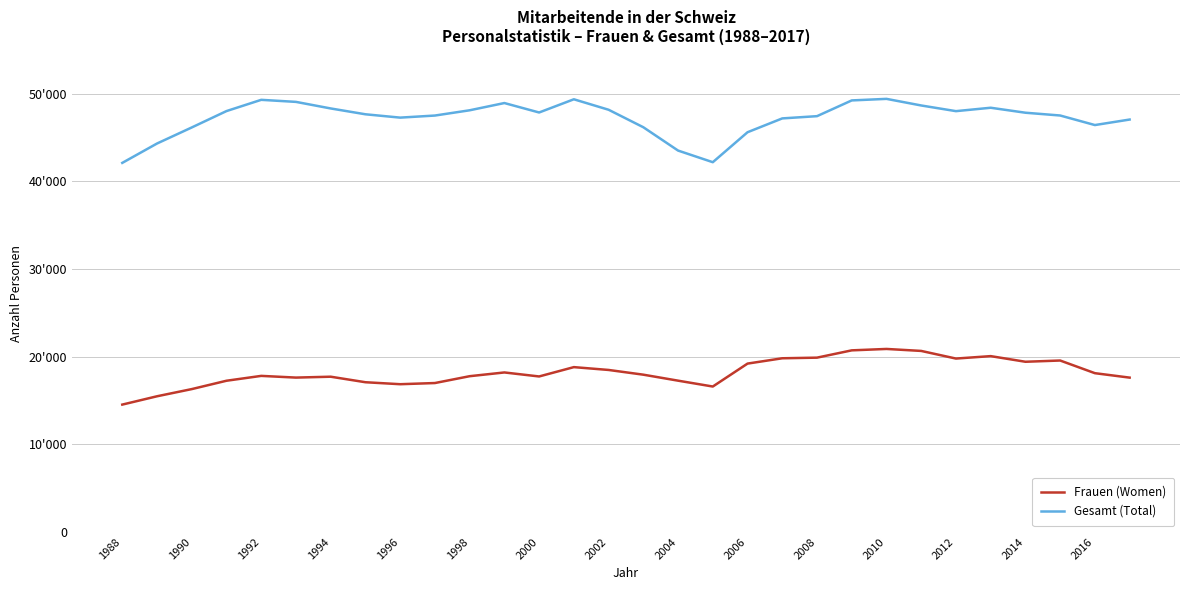

True or false: Frauen (Women) and Gesamt (Total) intersect in this chart.

False